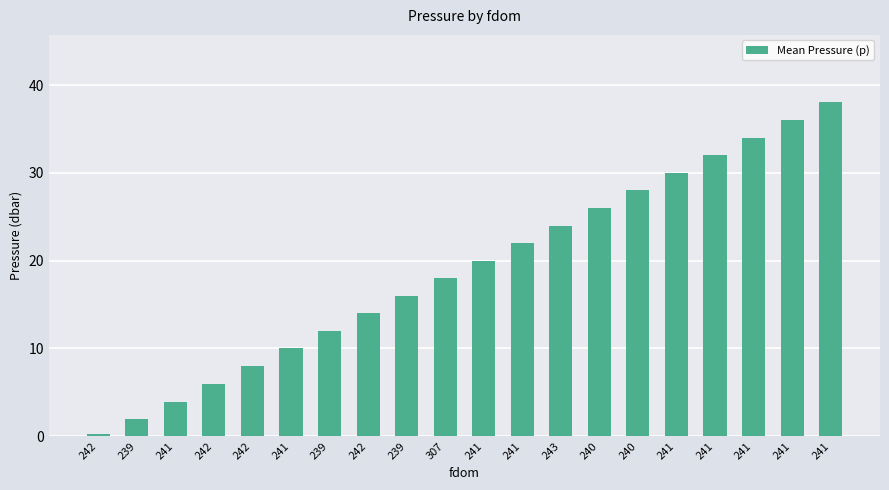

What is the approximate value at 241?

36.0